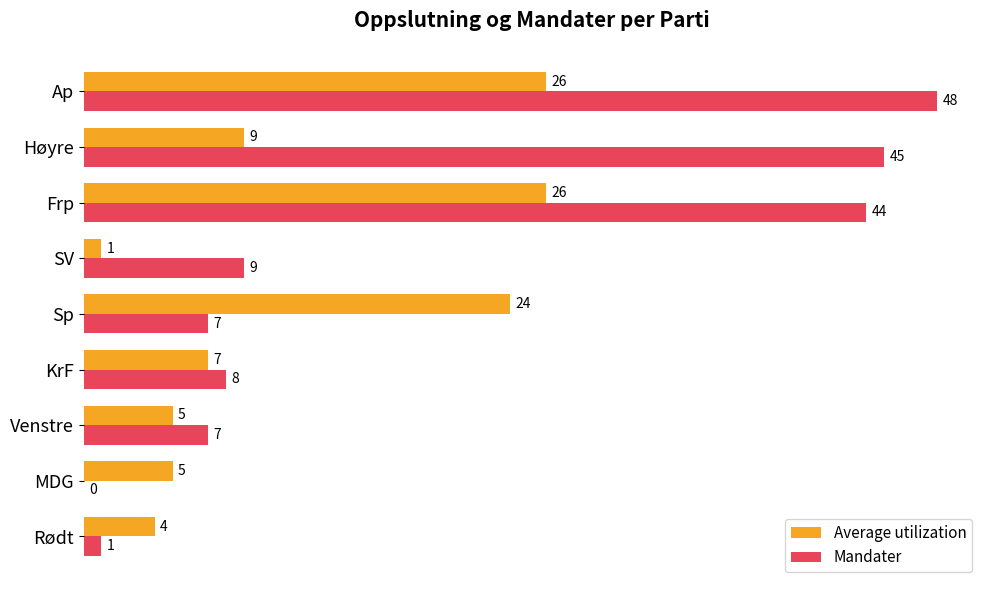

Which label corresponds to the largest value in the chart?

Ap